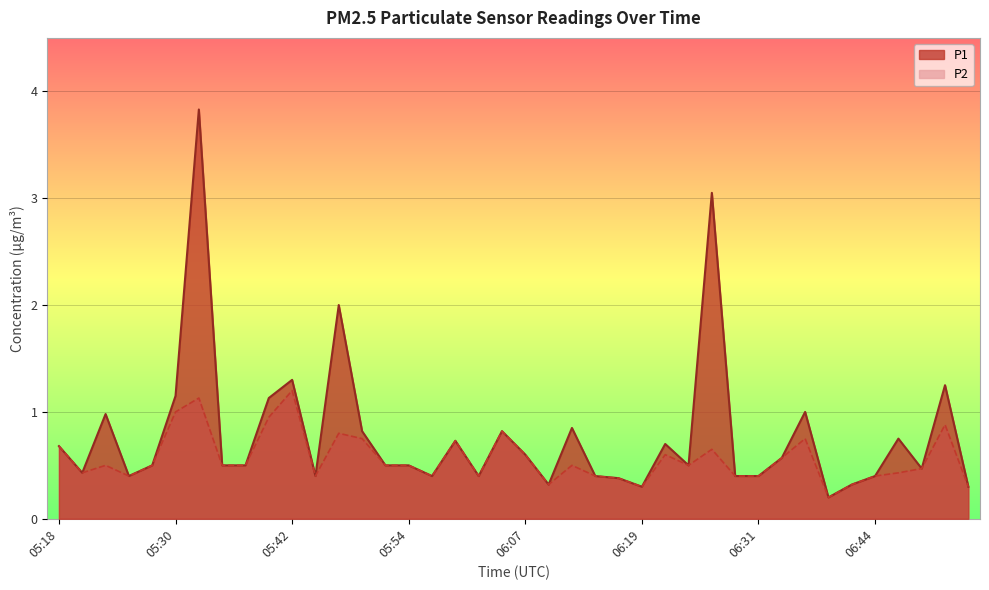

At how many categories does at least one series exceed 2?

2